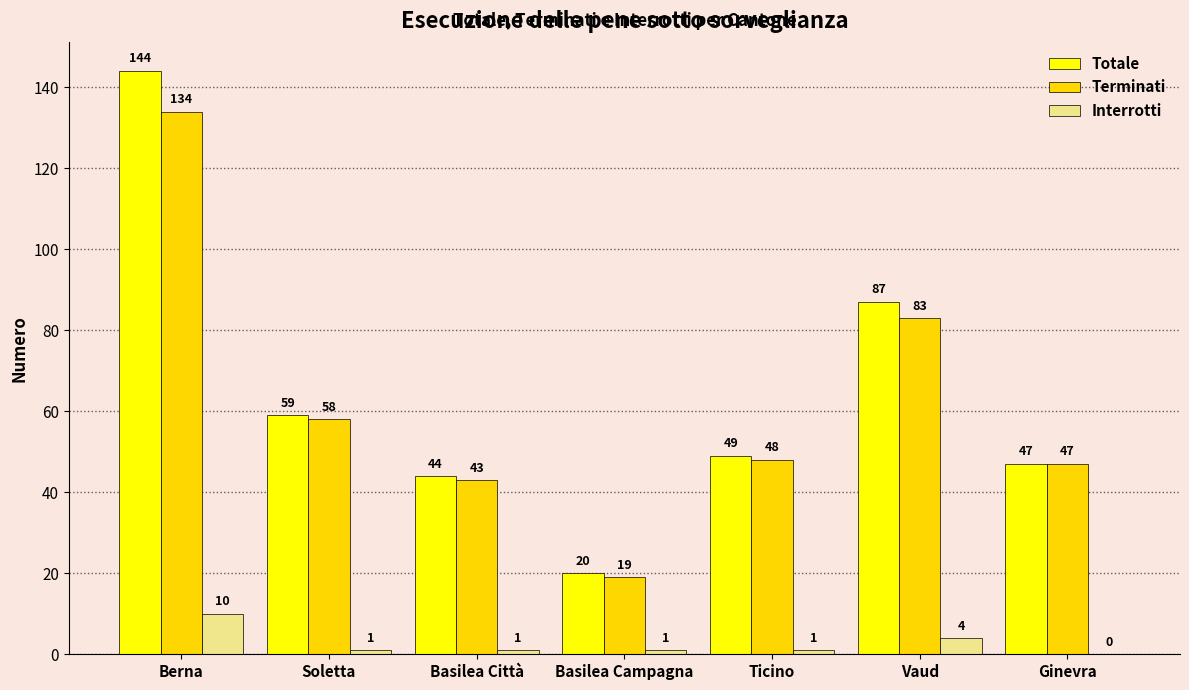

Reading left to right, transcribe all the data shown in this chart.

Totale: Berna=144	Soletta=59	Basilea Città=44	Basilea Campagna=20	Ticino=49	Vaud=87	Ginevra=47
Terminati: Berna=134	Soletta=58	Basilea Città=43	Basilea Campagna=19	Ticino=48	Vaud=83	Ginevra=47
Interrotti: Berna=10	Soletta=1	Basilea Città=1	Basilea Campagna=1	Ticino=1	Vaud=4	Ginevra=0